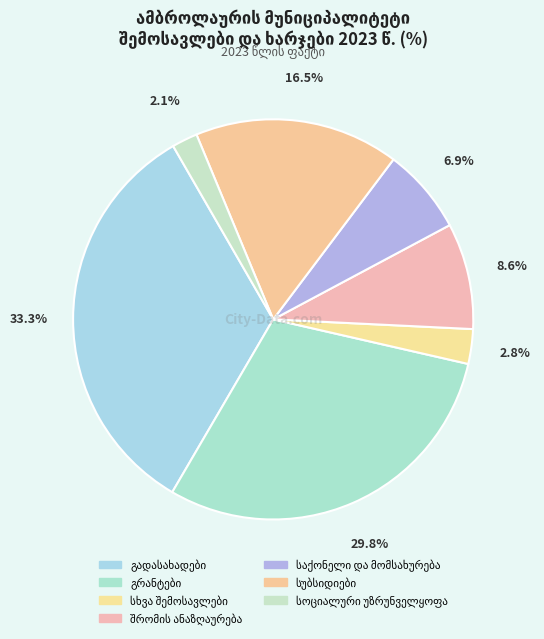

To the nearest percent, what is the average slice percentage?

14%